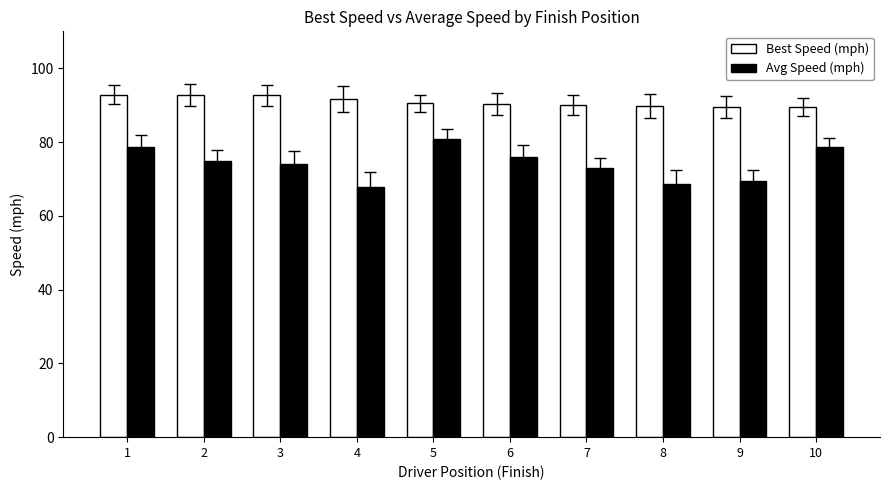

At how many categories does at least one series exceed 84?

10